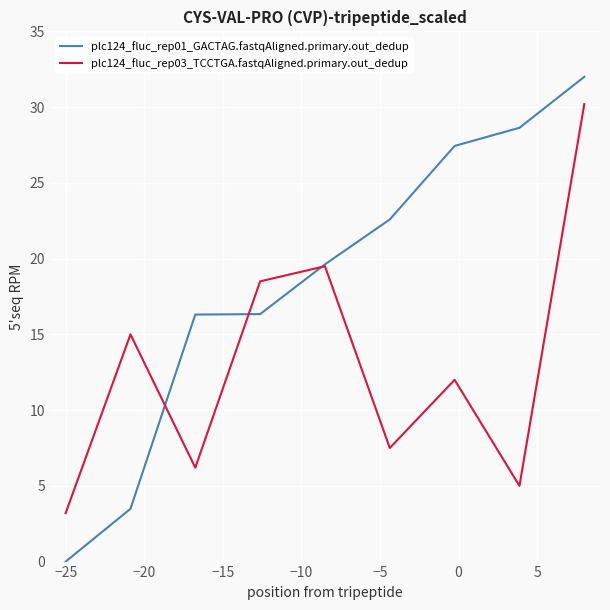

Which series has the largest total across all categories?

plc124_fluc_rep01_GACTAG.fastqAligned.primary.out_dedup